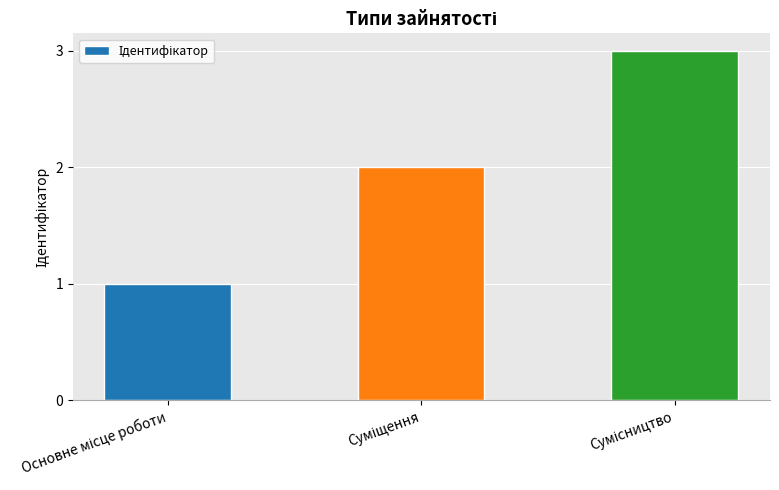

Are the bars grouped side by side (vs. stacked)?

No